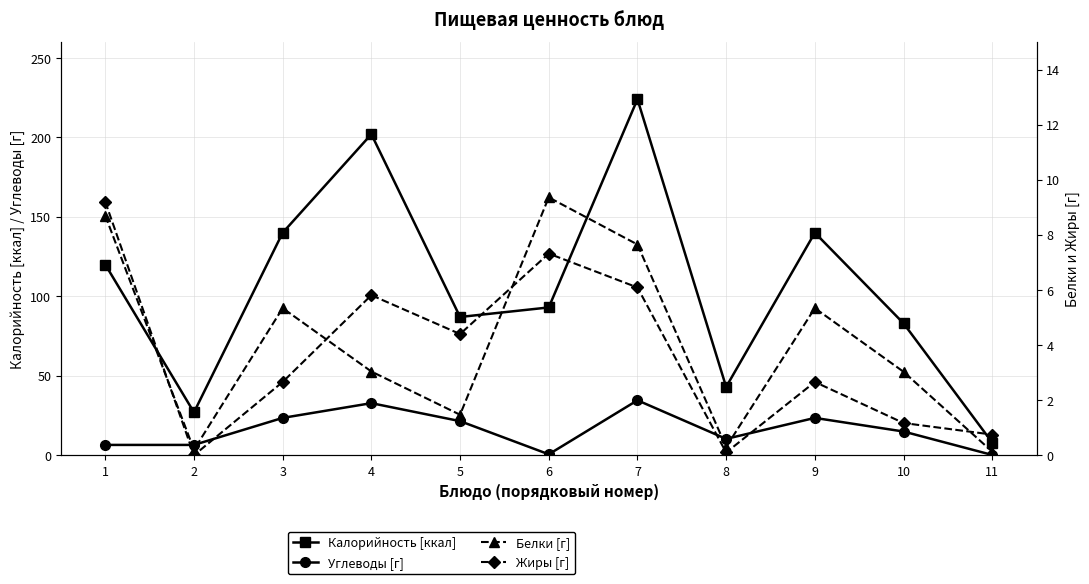

Which category has the lowest value in the Белки [г] series?

11